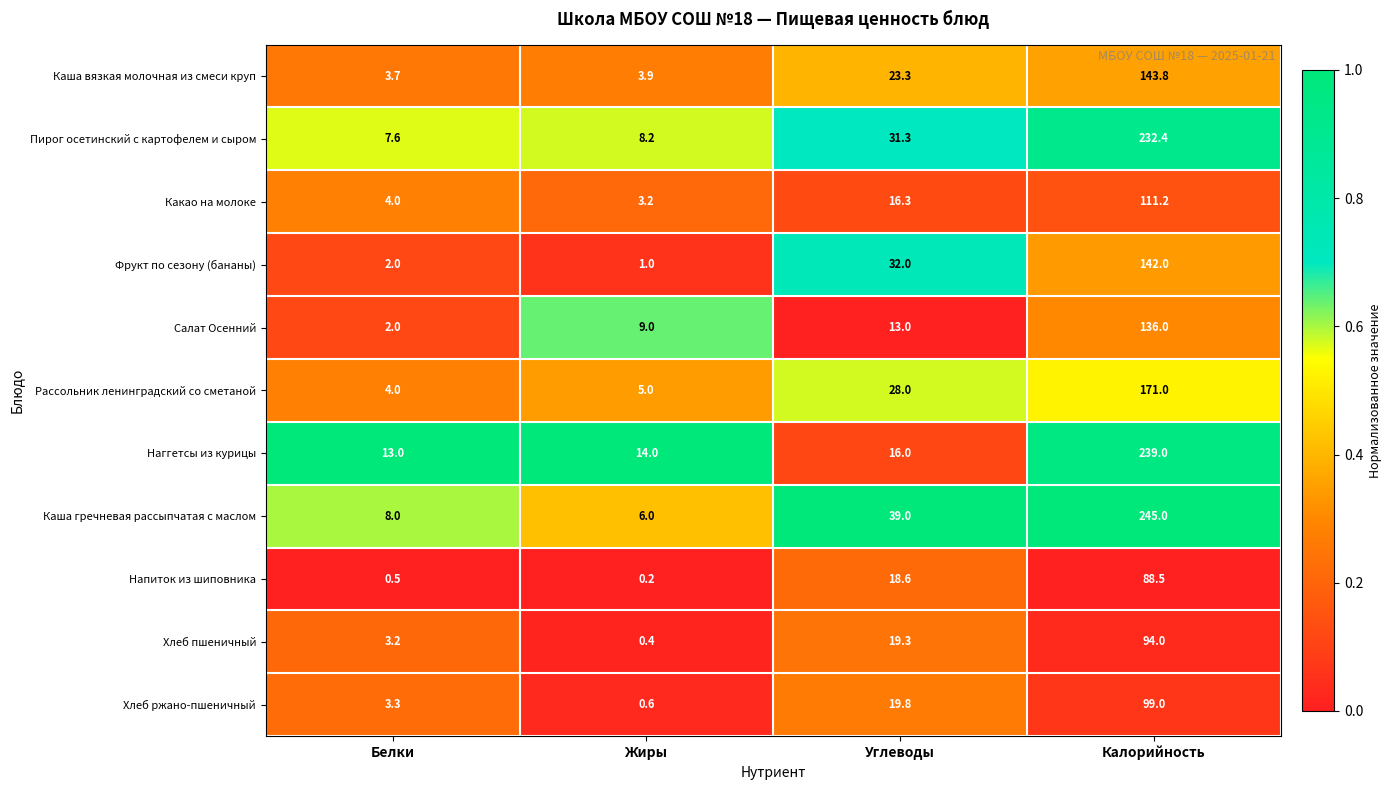

The Каша гречневая рассыпчатая с маслом series shows 245.0 at Калорийность. True or false?

True